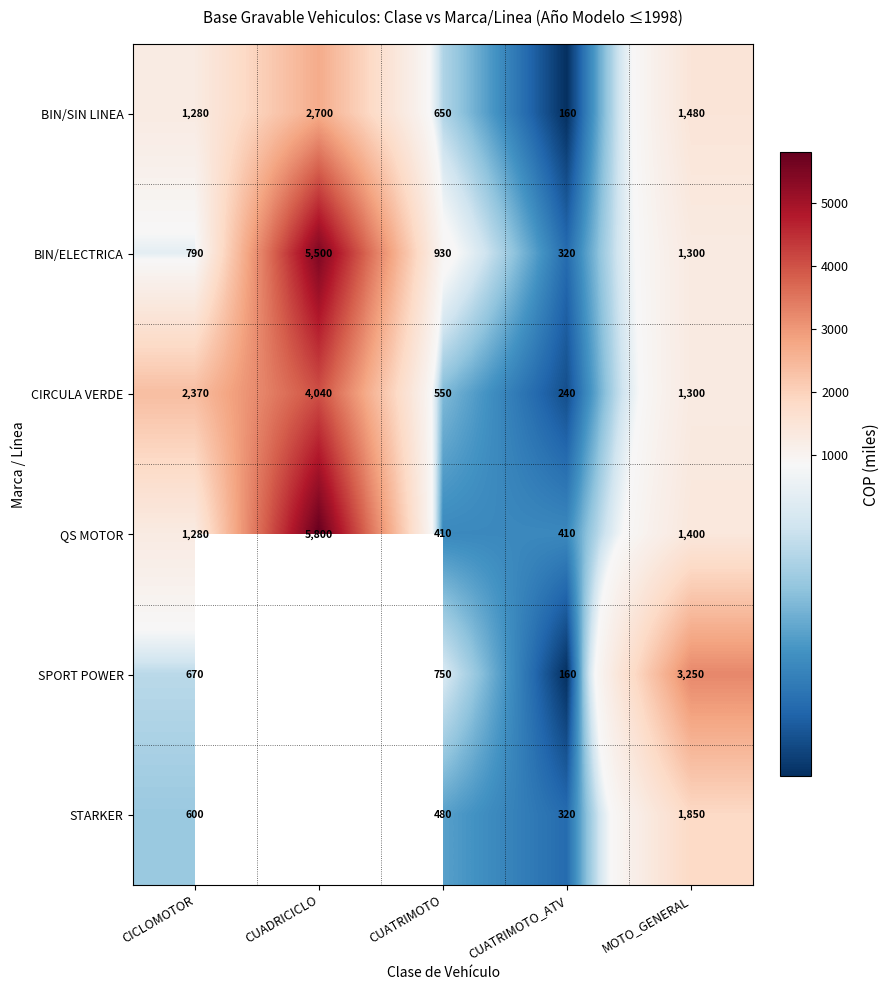

Which category has the lowest value across all series?

CUATRIMOTO_ATV